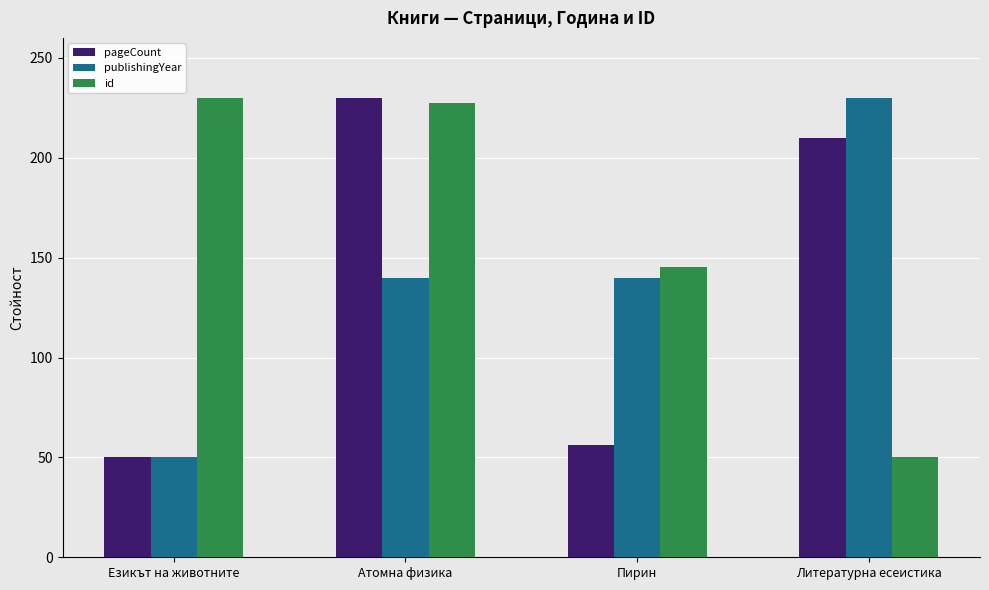

What is the label of the 4th bar from the left?

Литературна есеистика